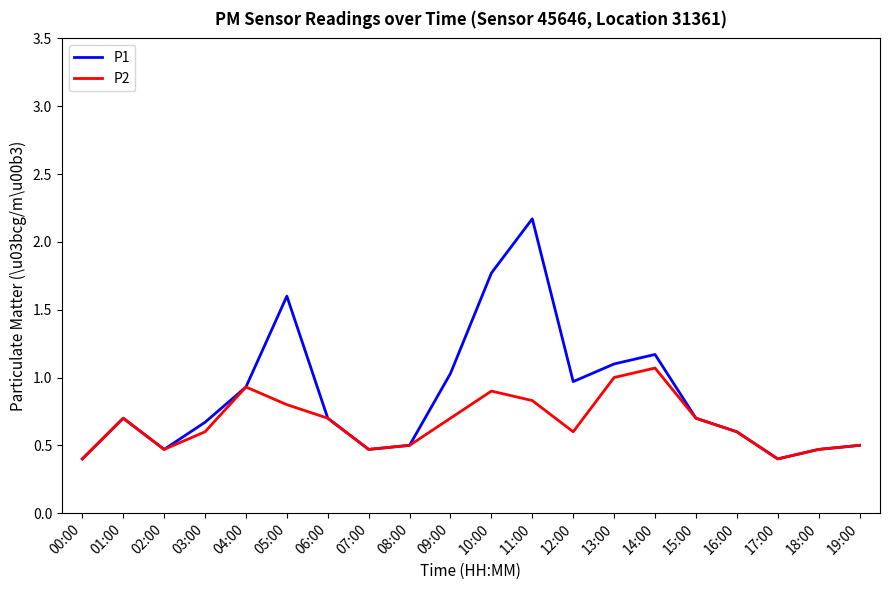

Reading left to right, what are all the values shown in this chart?

P1: 0.4	0.7	0.5	0.7	0.9	1.6	0.7	0.5	0.5	1.0	1.8	2.2	1.0	1.1	1.2	0.7	0.6	0.4	0.5	0.5
P2: 0.4	0.7	0.5	0.6	0.9	0.8	0.7	0.5	0.5	0.7	0.9	0.8	0.6	1.0	1.1	0.7	0.6	0.4	0.5	0.5